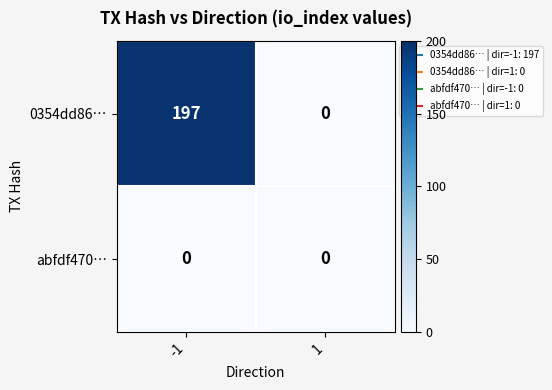

List the series in order of their overall mean, highest first.

0354dd86…, abfdf470…